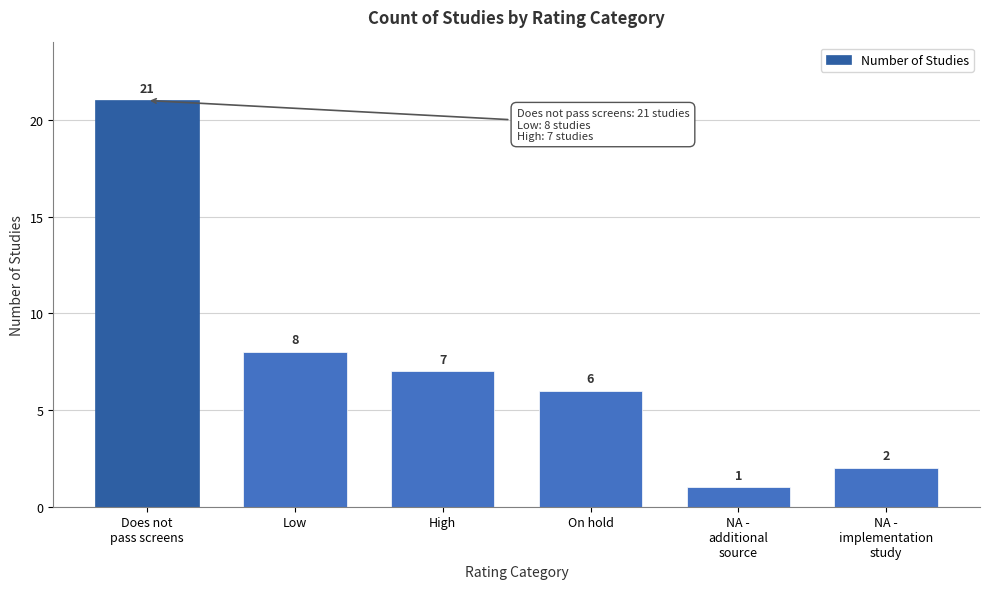

Reading left to right, list all the values displayed in this chart.

21	8	7	6	1	2